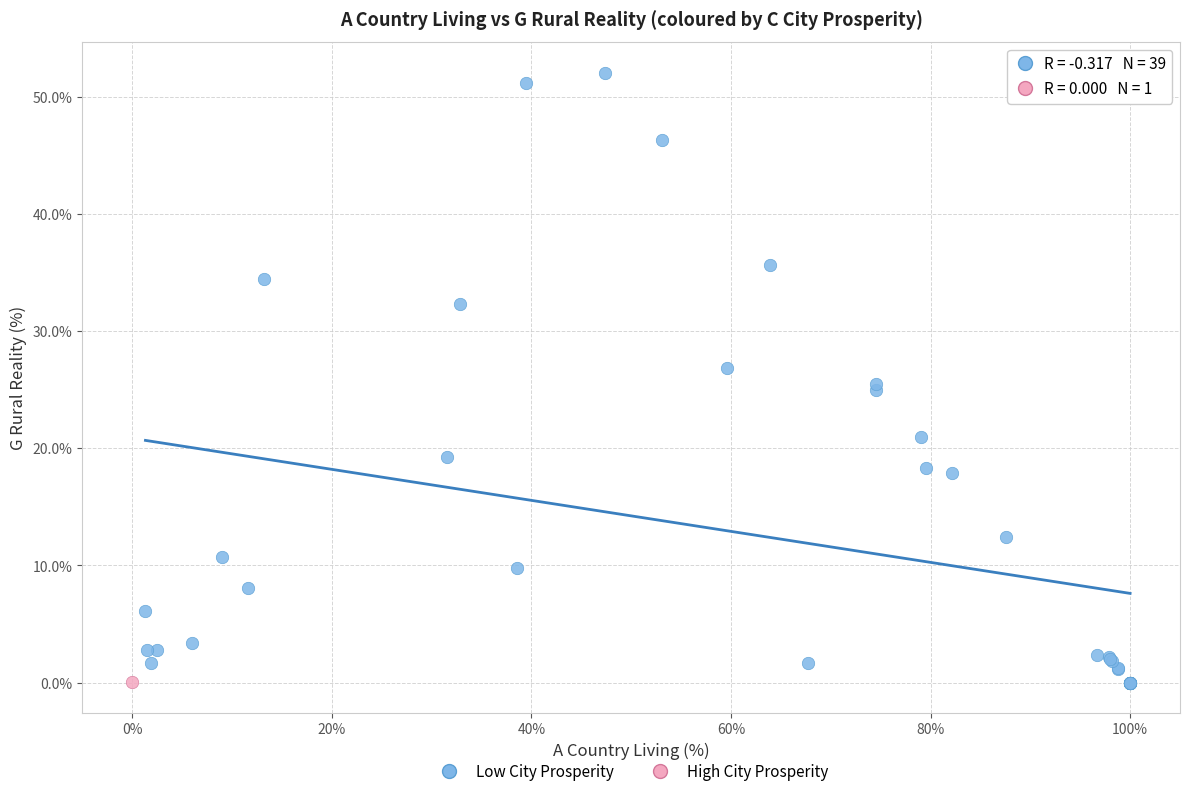

What are all the series names shown in the legend?

Low City Prosperity, High City Prosperity